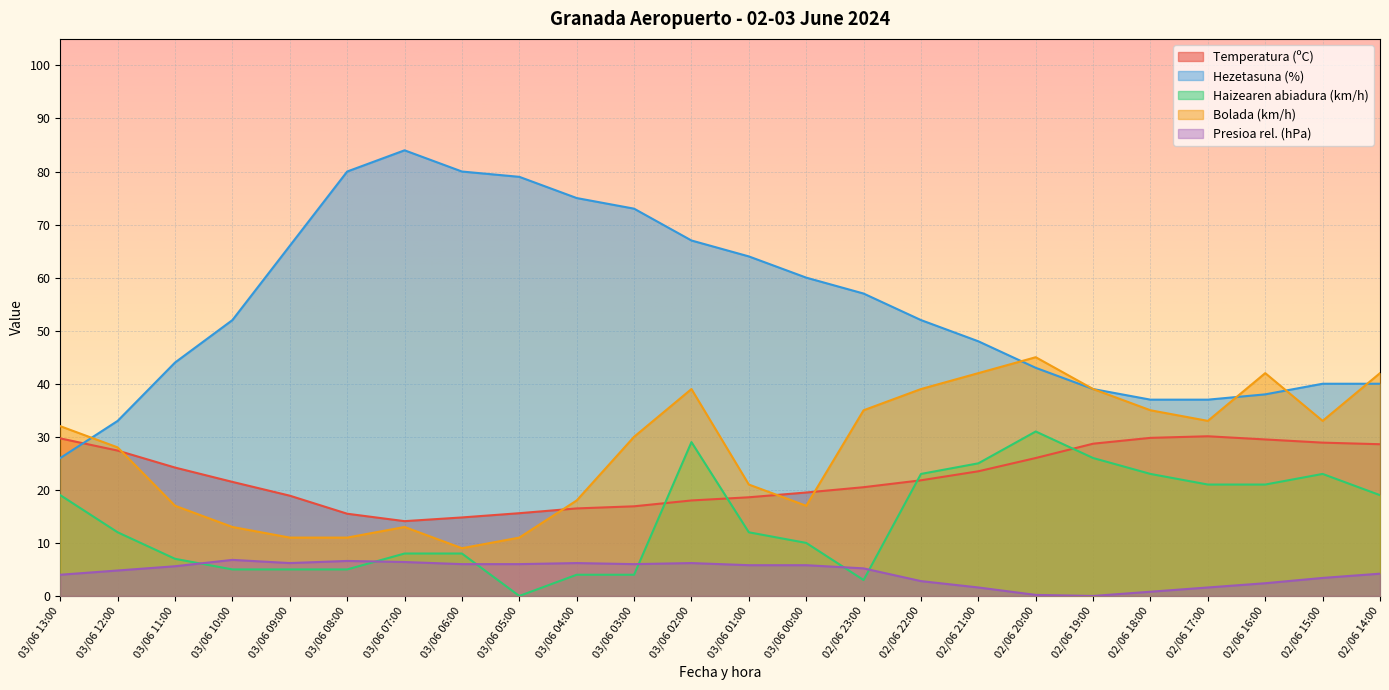

Which category has the highest value in the Haizearen abiadura (km/h) series?

02/06 20:00